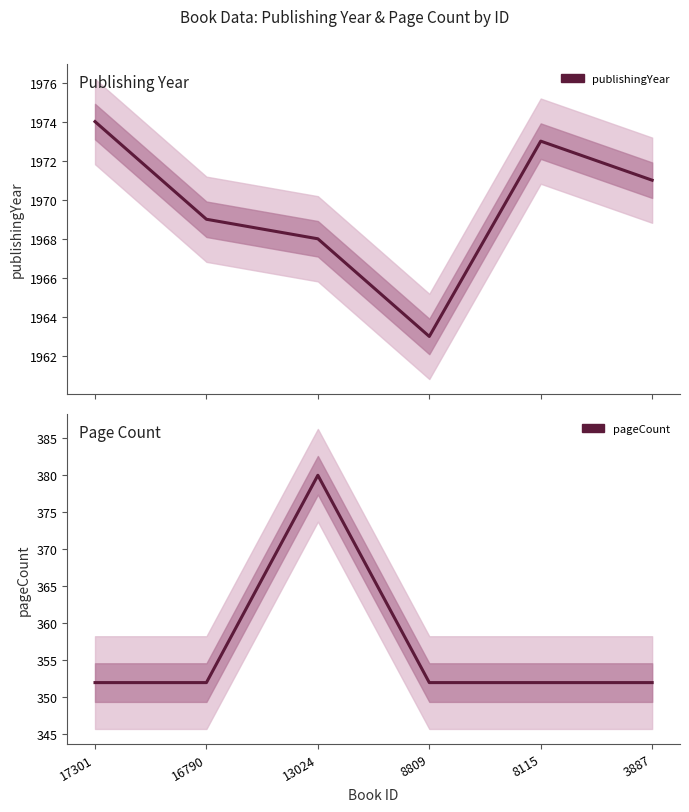

Rank the series by their maximum value, from lowest to highest.

pageCount, publishingYear